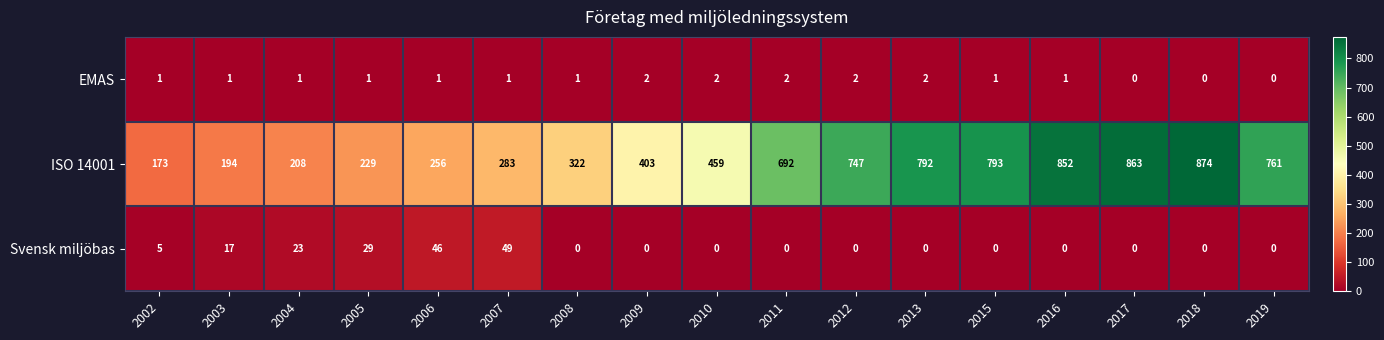

The ISO 14001 series shows 1100 at 2012. True or false?

False